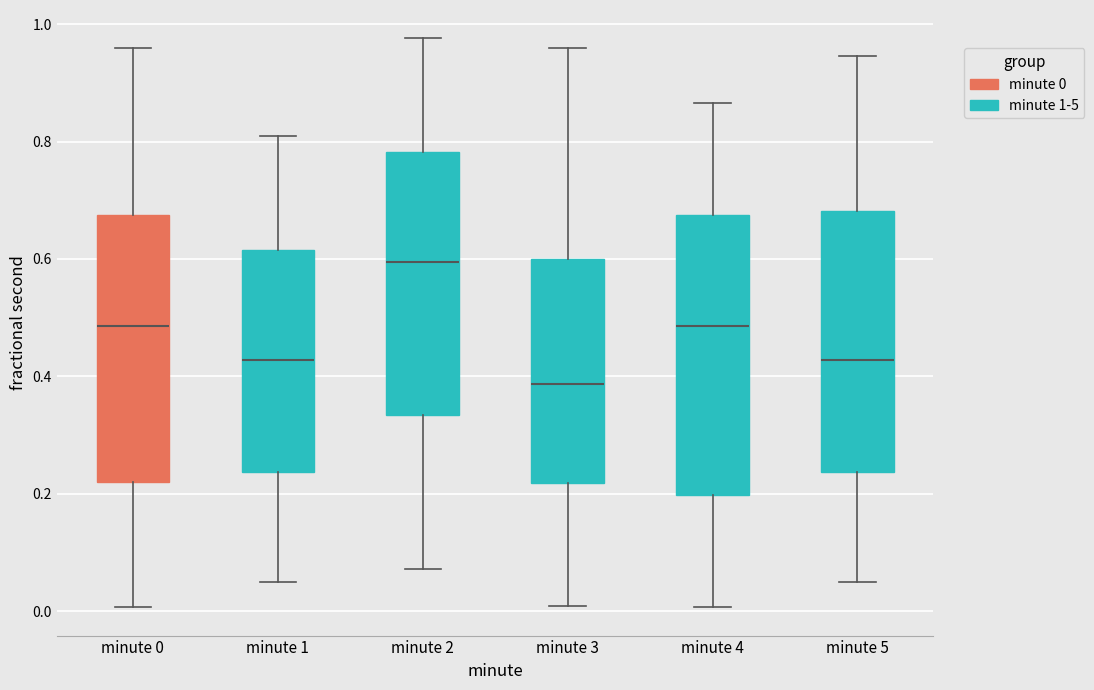

Reading left to right, transcribe this box plot: for each box, give where its median line is, the range the box spans, and where its two whiskers end, as read against the y-axis. The values are not printed on the chart, so give them approximately, as read against the axis.

minute 0: median 0.48, box 0.22 to 0.68, whiskers 0.00 to 0.96
minute 1: median 0.42, box 0.24 to 0.62, whiskers 0.04 to 0.80
minute 2: median 0.60, box 0.34 to 0.78, whiskers 0.08 to 0.98
minute 3: median 0.38, box 0.22 to 0.60, whiskers 0.00 to 0.96
minute 4: median 0.48, box 0.20 to 0.68, whiskers 0.00 to 0.86
minute 5: median 0.42, box 0.24 to 0.68, whiskers 0.04 to 0.94